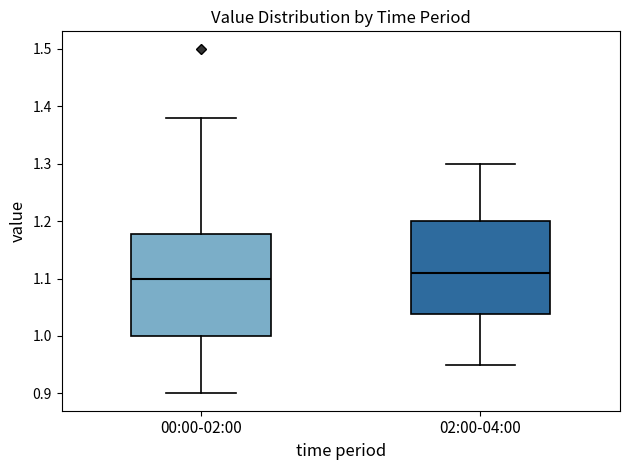

Which box is the tallest, from its lower edge to its upper edge?

00:00-02:00